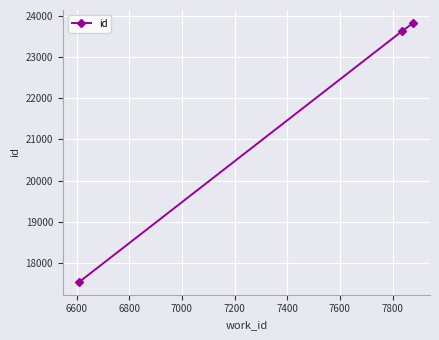

Does the chart have visible grid lines?

Yes